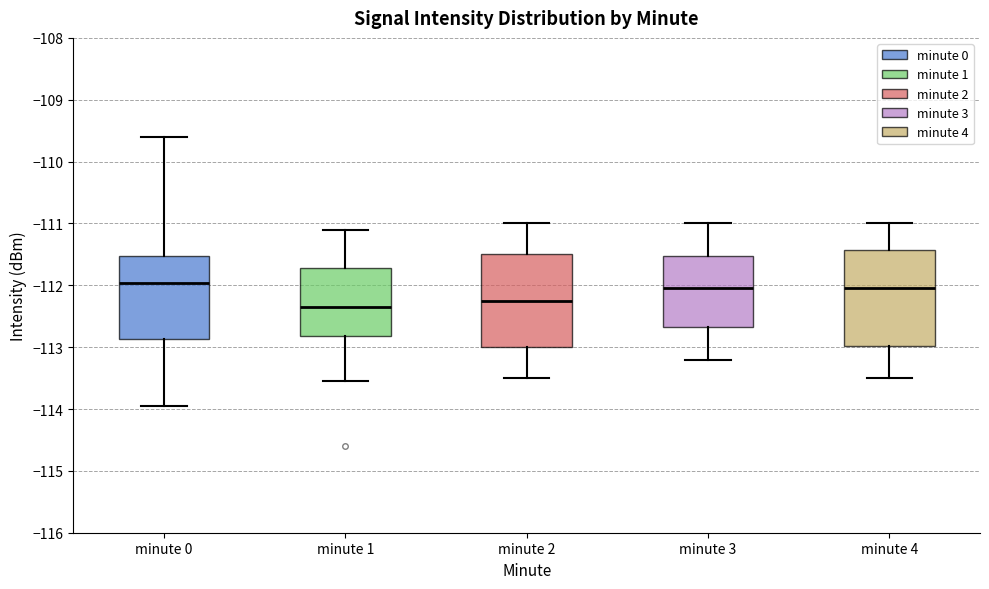

Reading left to right, transcribe this box plot: for each box, give where its median line is, the range the box spans, and where its two whiskers end, as read against the y-axis. The values are not printed on the chart, so give them approximately, as read against the axis.

minute 0: median -112.0, box -112.9 to -111.5, whiskers -113.9 to -109.6
minute 1: median -112.3, box -112.8 to -111.7, whiskers -113.5 to -111.1
minute 2: median -112.2, box -113.0 to -111.5, whiskers -113.5 to -111.0
minute 3: median -112.0, box -112.7 to -111.5, whiskers -113.2 to -111.0
minute 4: median -112.0, box -113.0 to -111.4, whiskers -113.5 to -111.0